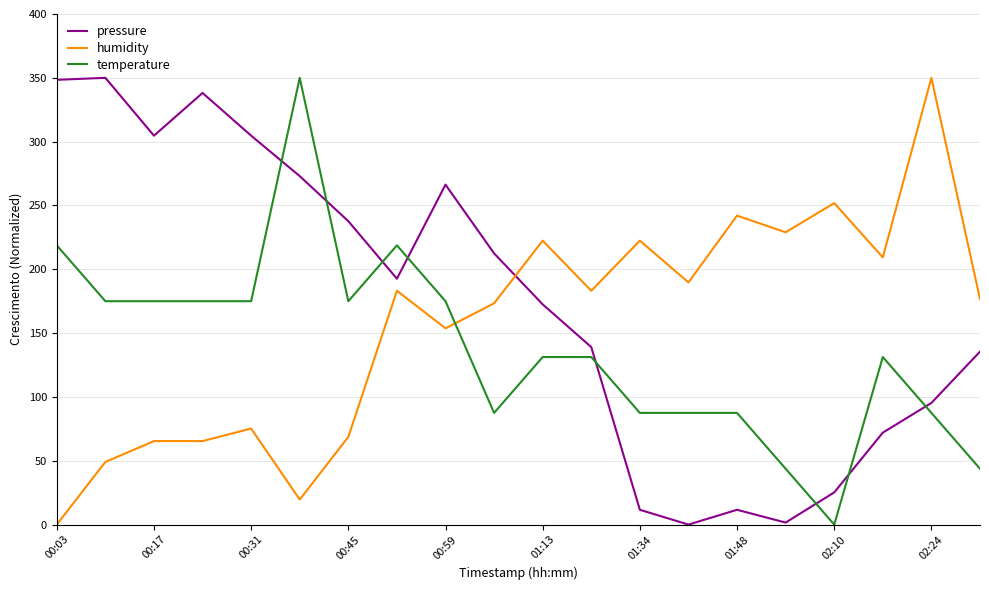

What is the sum of all humidity values?

3130.4